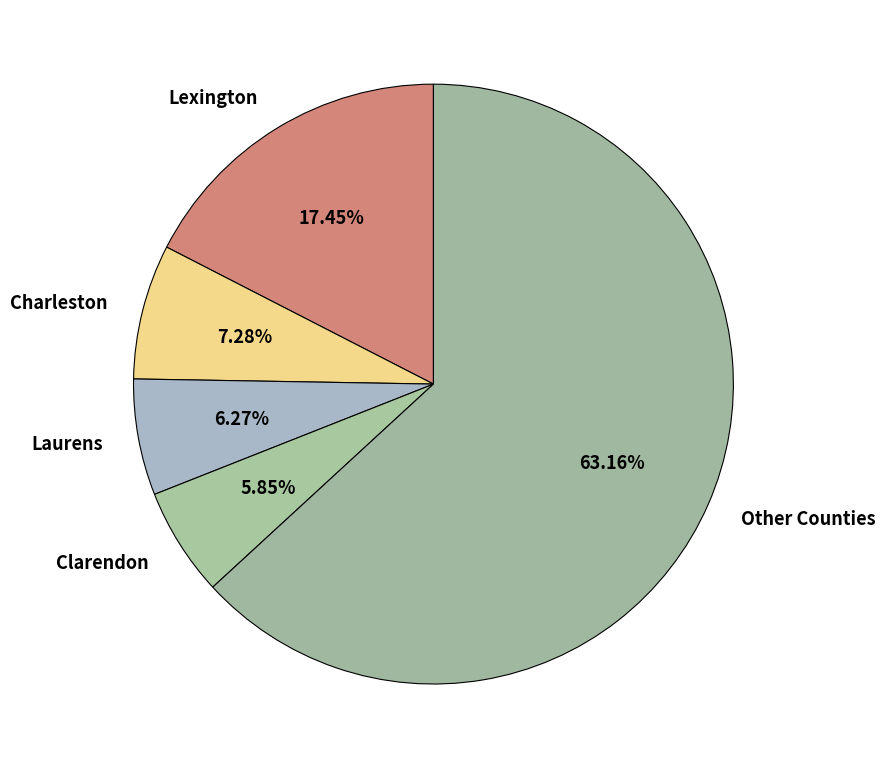

Which category has the biggest portion of the pie?

Other Counties